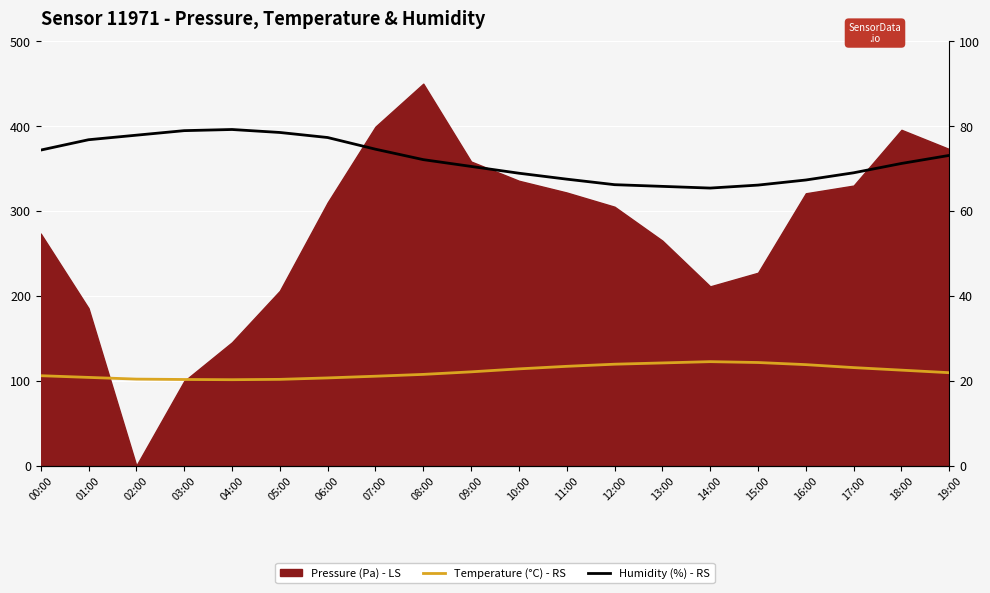

What position from the left is 17:00?

18